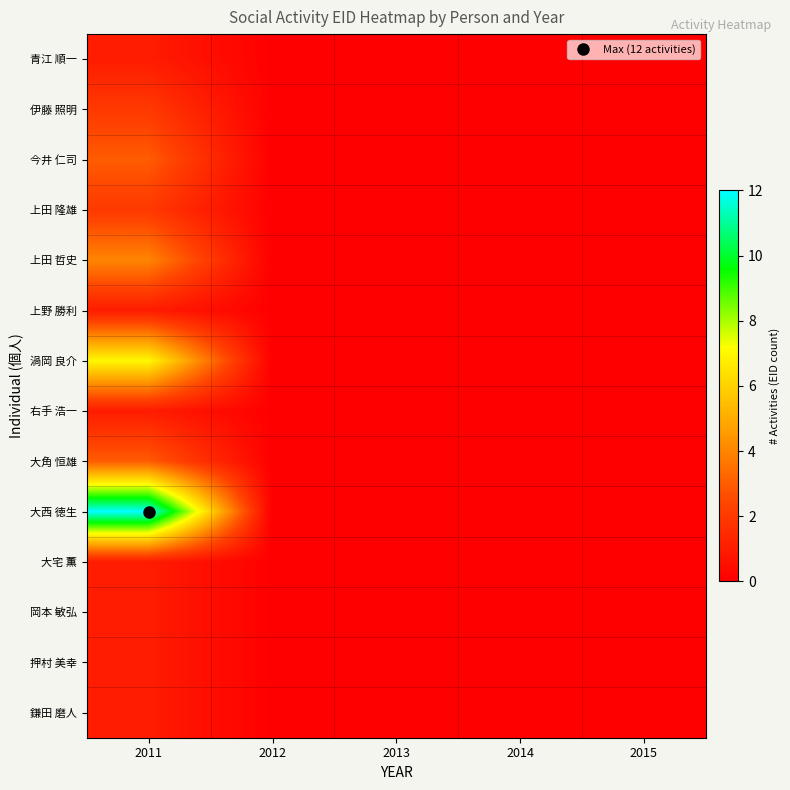

Reading left to right, what are all the values shown in this chart?

青江 順一: 2011=1	2012=0	2013=0	2014=0	2015=0
伊藤 照明: 2011=2	2012=0	2013=0	2014=0	2015=0
今井 仁司: 2011=3	2012=0	2013=0	2014=0	2015=0
上田 隆雄: 2011=2	2012=0	2013=0	2014=0	2015=0
上田 哲史: 2011=4	2012=0	2013=0	2014=0	2015=0
上野 勝利: 2011=1	2012=0	2013=0	2014=0	2015=0
渦岡 良介: 2011=7	2012=0	2013=0	2014=0	2015=0
右手 浩一: 2011=1	2012=0	2013=0	2014=0	2015=0
大角 恒雄: 2011=3	2012=0	2013=0	2014=0	2015=0
大西 徳生: 2011=12	2012=0	2013=0	2014=0	2015=0
大宅 薫: 2011=1	2012=0	2013=0	2014=0	2015=0
岡本 敏弘: 2011=1	2012=0	2013=0	2014=0	2015=0
押村 美幸: 2011=1	2012=0	2013=0	2014=0	2015=0
鎌田 磨人: 2011=1	2012=0	2013=0	2014=0	2015=0